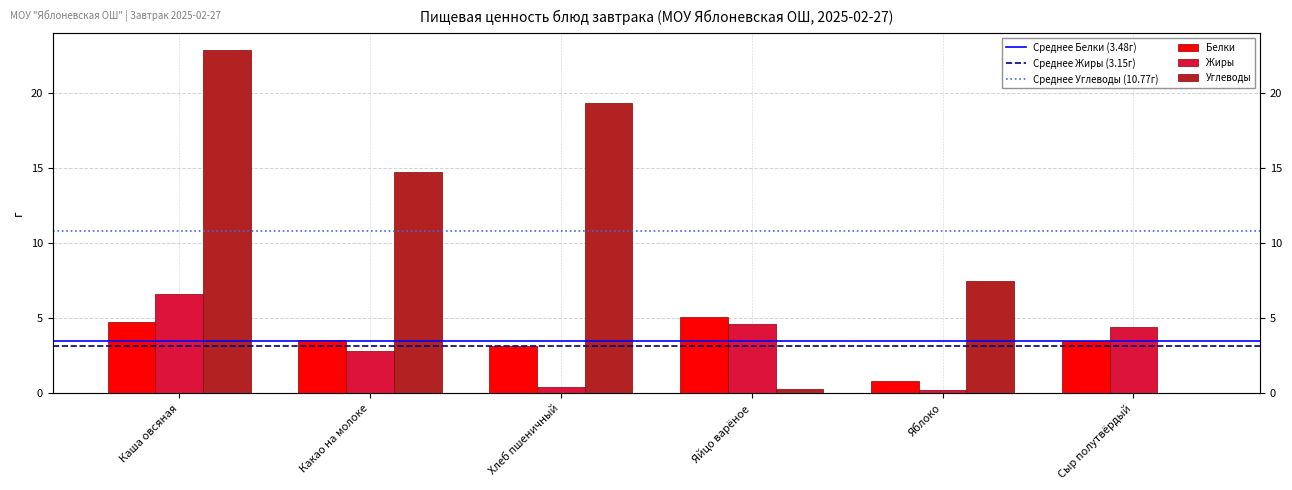

What is the value of the Углеводы bar at the 4th from the left?

0.3